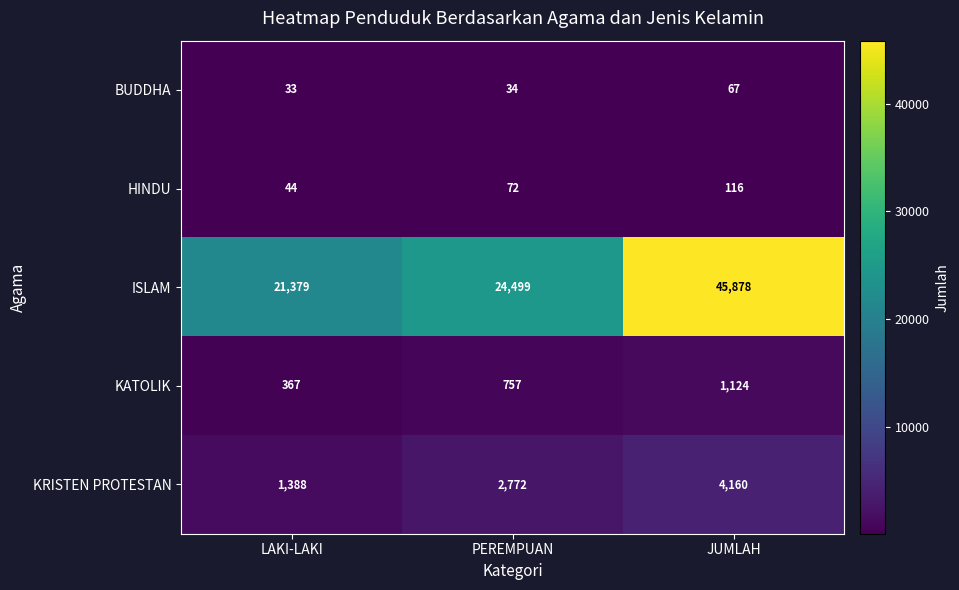

Reading left to right, what are all the values shown in this chart?

BUDDHA: LAKI-LAKI=33	PEREMPUAN=34	JUMLAH=67
HINDU: LAKI-LAKI=44	PEREMPUAN=72	JUMLAH=116
ISLAM: LAKI-LAKI=21379	PEREMPUAN=24499	JUMLAH=45878
KATOLIK: LAKI-LAKI=367	PEREMPUAN=757	JUMLAH=1124
KRISTEN PROTESTAN: LAKI-LAKI=1388	PEREMPUAN=2772	JUMLAH=4160